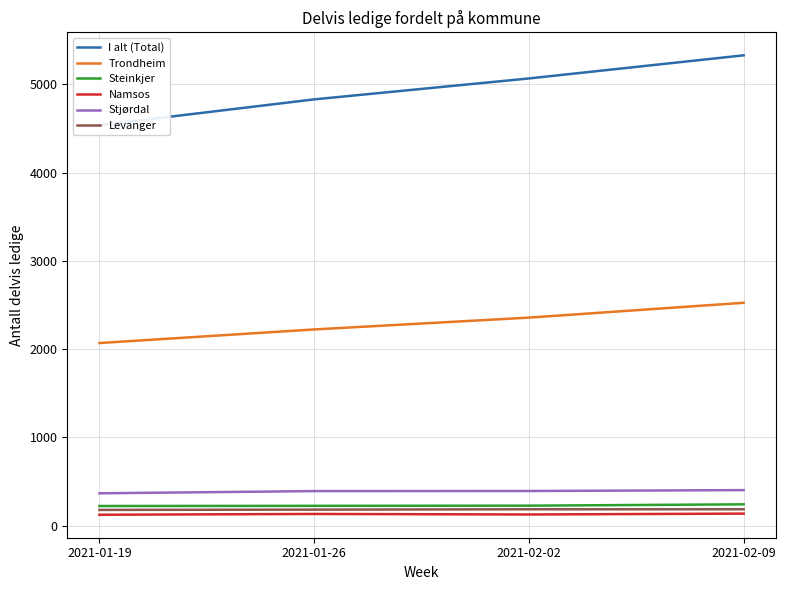

How many values in the Levanger series are below 186?

2